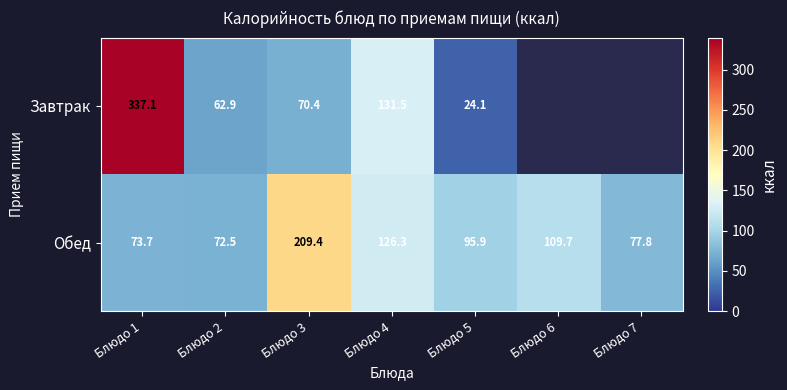

What is the minimum value for Обед?

72.5